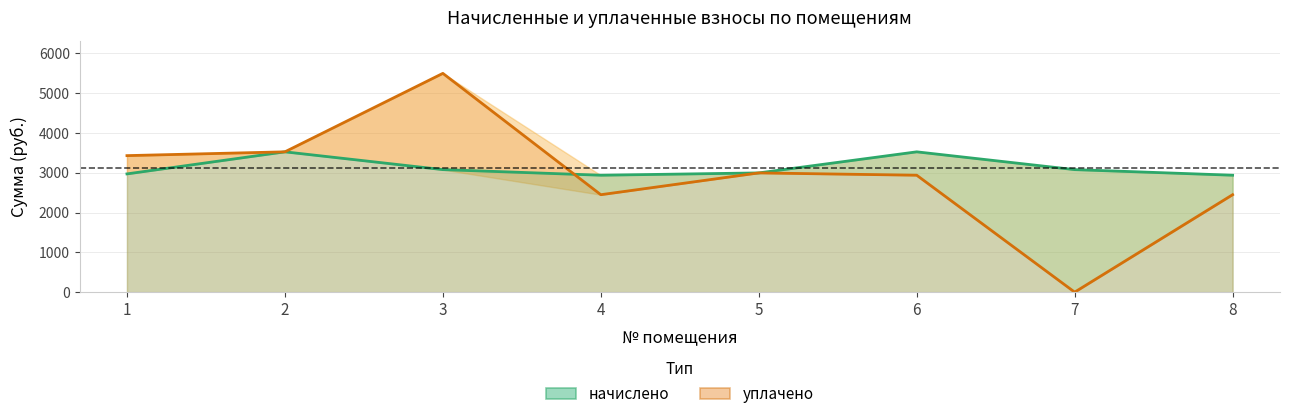

What is the difference between the maximum and minimum values in the начислено series?

587.9